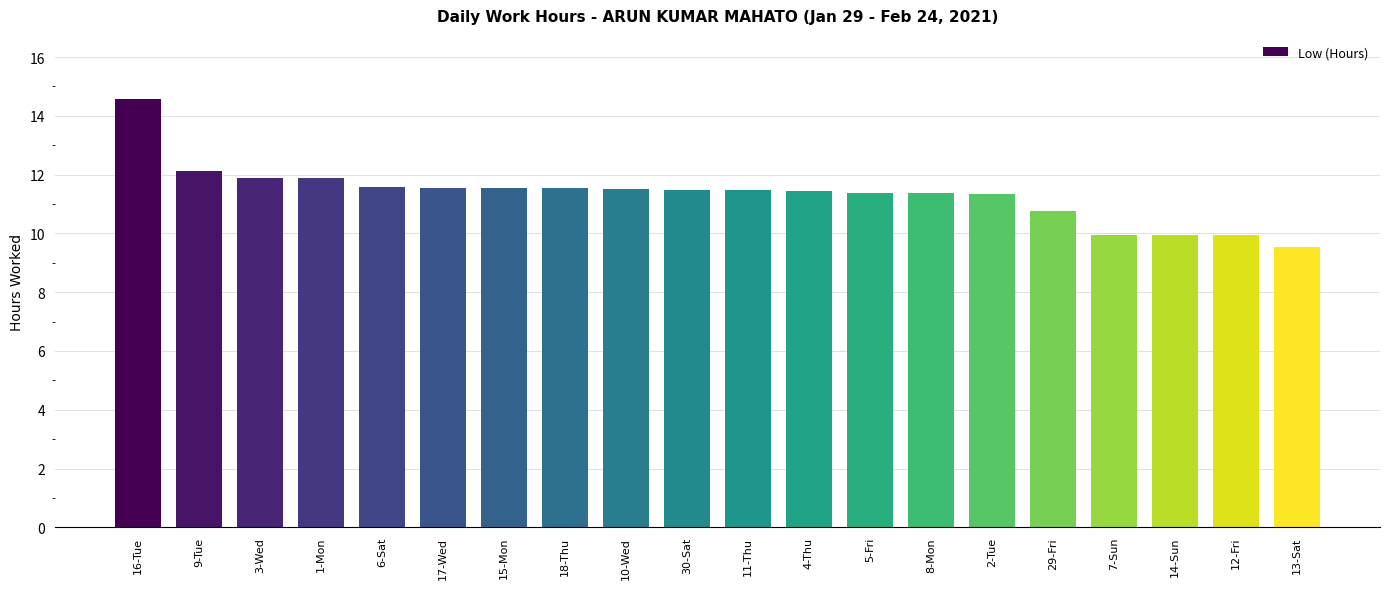

What is the value of the 7th bar from the left?

11.6